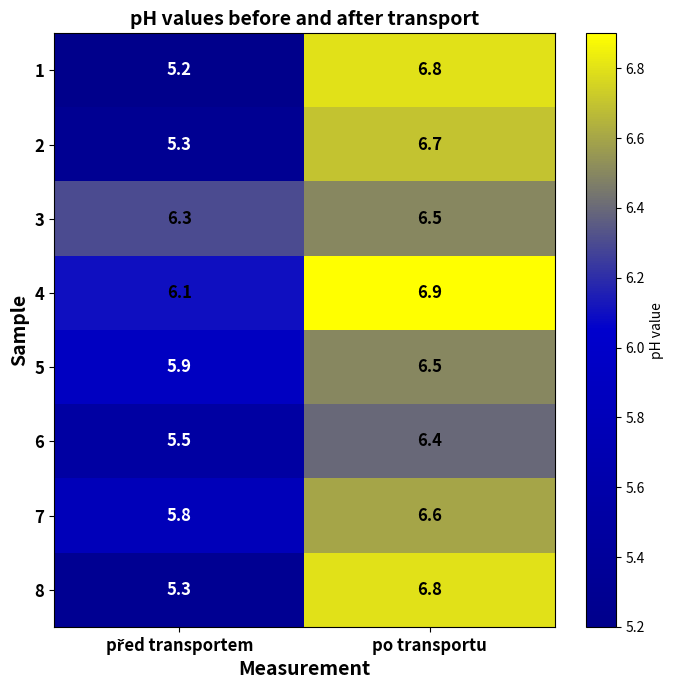

Reading left to right, what are all the values shown in this chart?

1: 5.2	6.8
2: 5.3	6.7
3: 6.3	6.5
4: 6.1	6.9
5: 5.9	6.5
6: 5.5	6.4
7: 5.8	6.6
8: 5.3	6.8